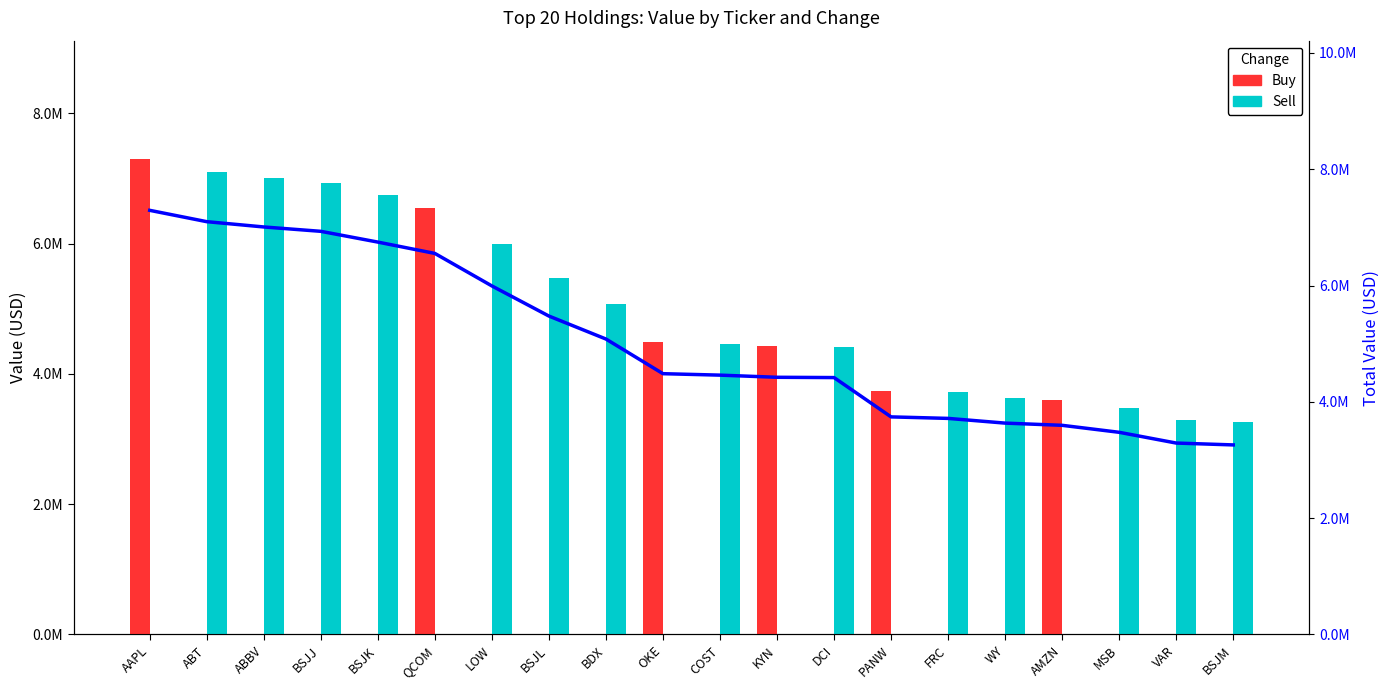

What position from the left is PANW?

14